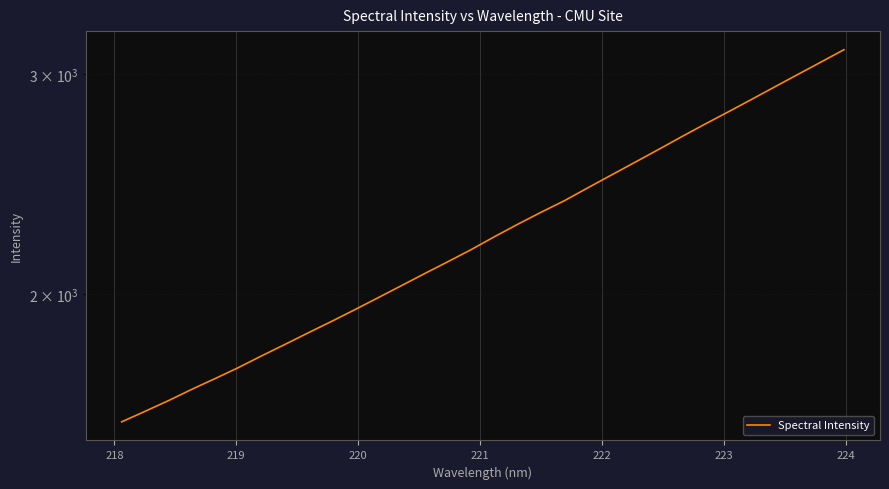

What is the greatest value displayed?

3136.2